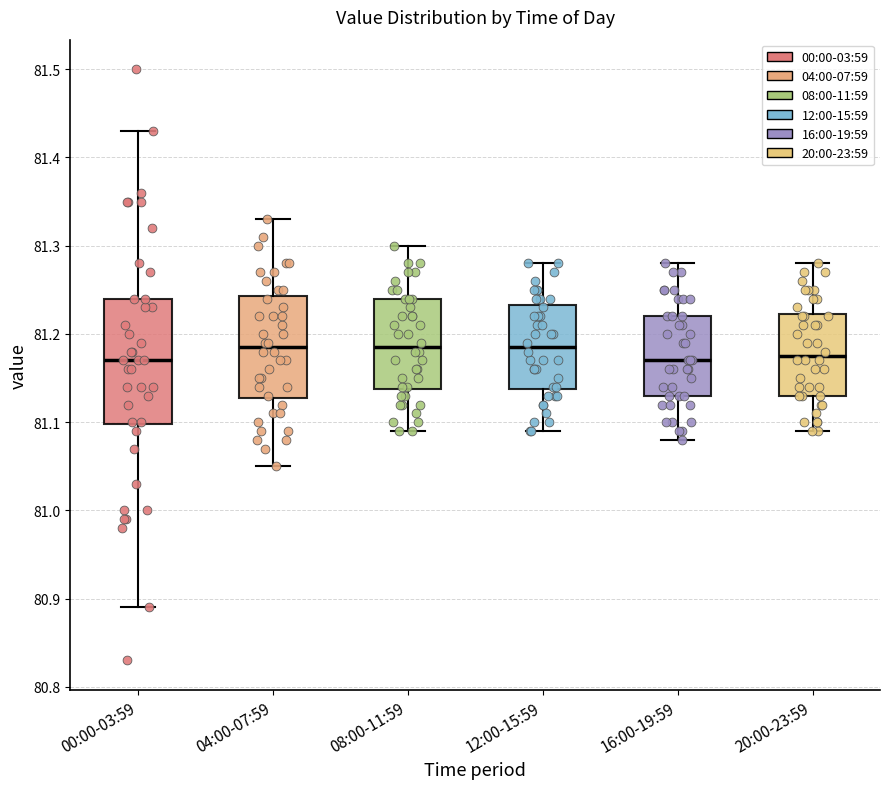

Reading left to right, read every box against the y-axis: the position of its median line, the range the box covers, and the ends of its whiskers. The values are not printed on the chart, so give them approximately, as read against the axis.

00:00-03:59: median 81.17, box 81.10 to 81.24, whiskers 80.89 to 81.43
04:00-07:59: median 81.19, box 81.13 to 81.24, whiskers 81.05 to 81.33
08:00-11:59: median 81.19, box 81.14 to 81.24, whiskers 81.09 to 81.30
12:00-15:59: median 81.19, box 81.14 to 81.23, whiskers 81.09 to 81.28
16:00-19:59: median 81.17, box 81.13 to 81.22, whiskers 81.08 to 81.28
20:00-23:59: median 81.18, box 81.13 to 81.22, whiskers 81.09 to 81.28